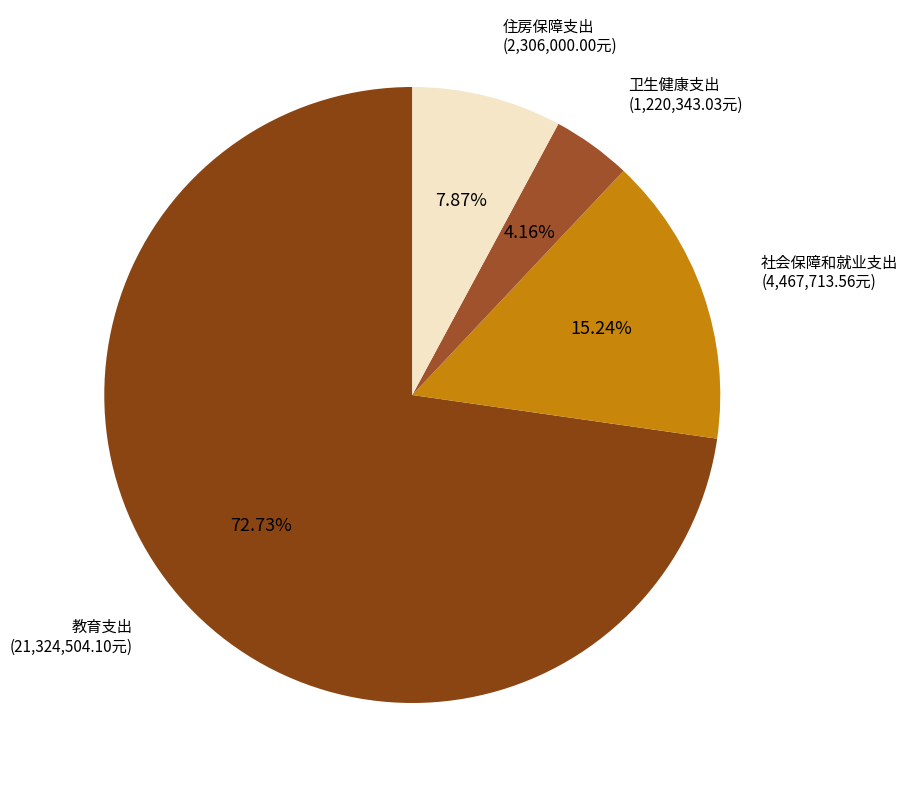

Is 教育支出 the majority of the pie?

Yes